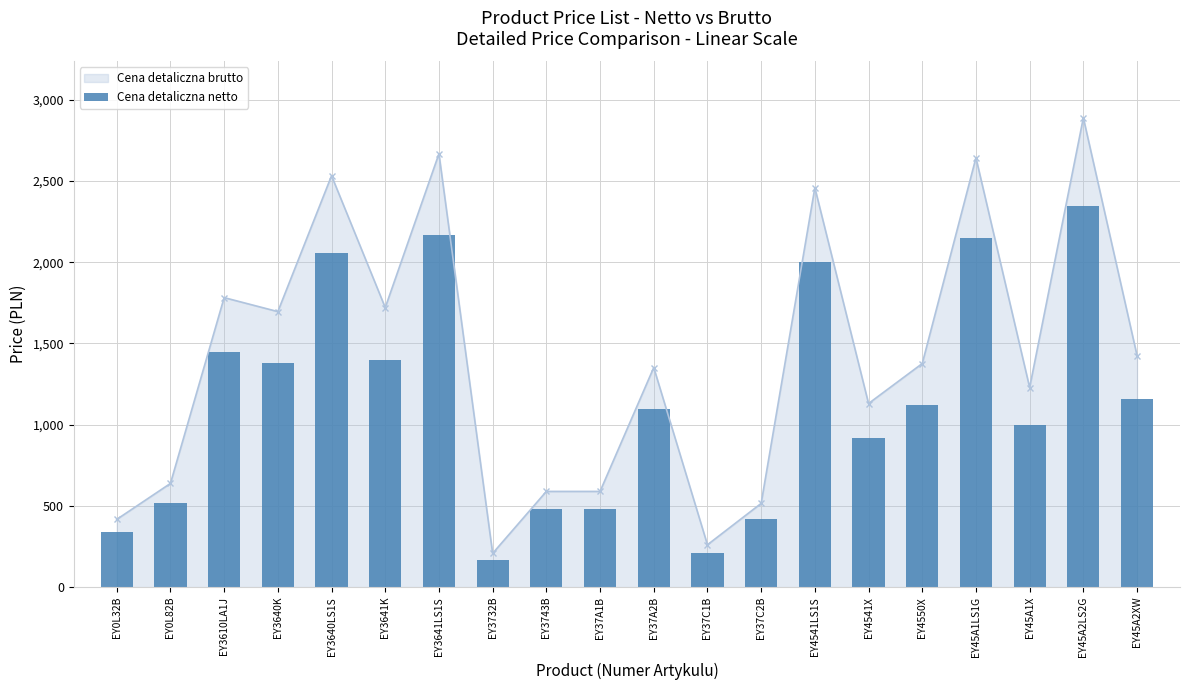

Reading left to right, transcribe all the data shown in this chart.

339	519	1449	1379	2059	1399	2169	169	479	479	1099	212	419	1999	919	1119	2149	999	2349	1159